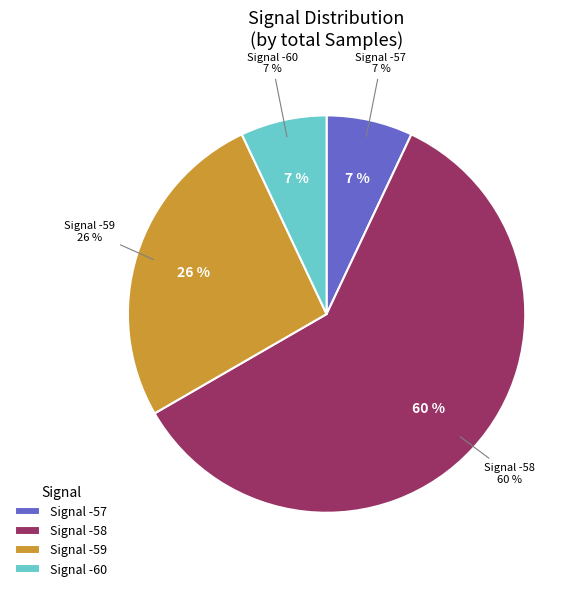

Is it true that -58 is 18% of the pie?

False